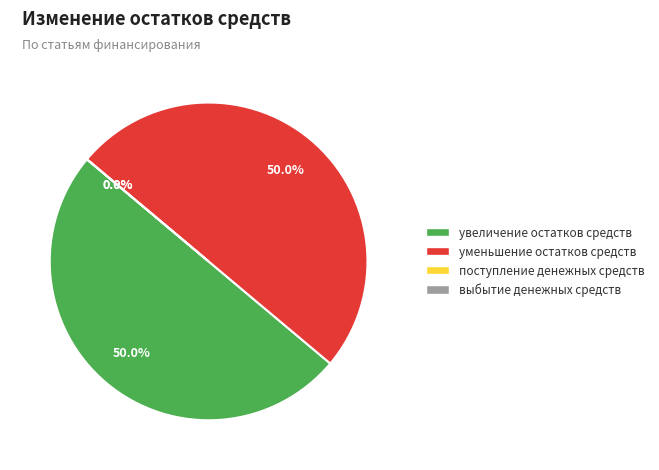

Combined, do выбытие денежных средств and поступление денежных средств прочие account for over 50%?

No